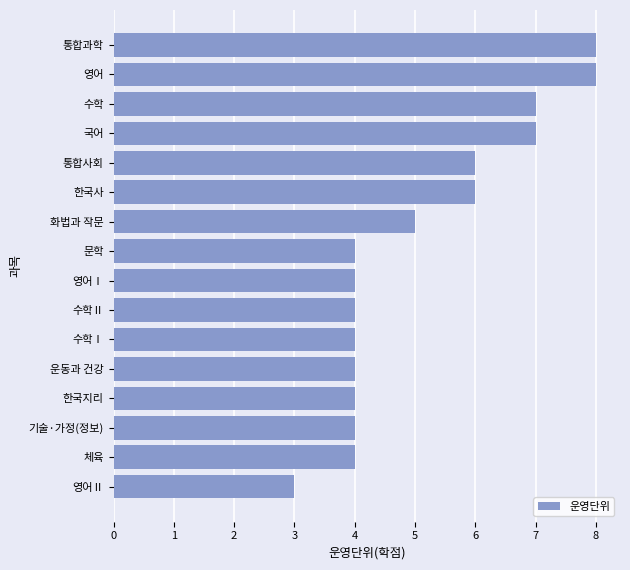

What value does the data have at 통합과학?

8